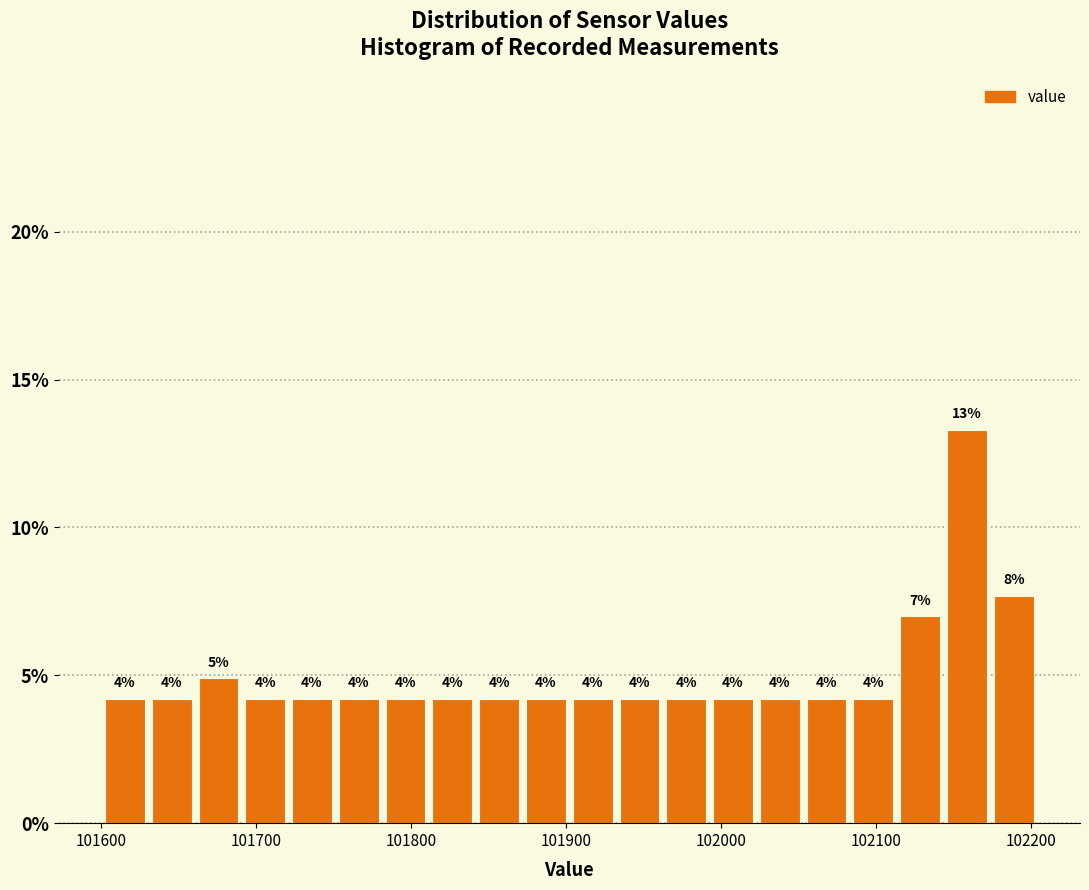

Around what value on the x-axis is the tallest bar? Give the approximate position of its centre, as read against the axis.

102160